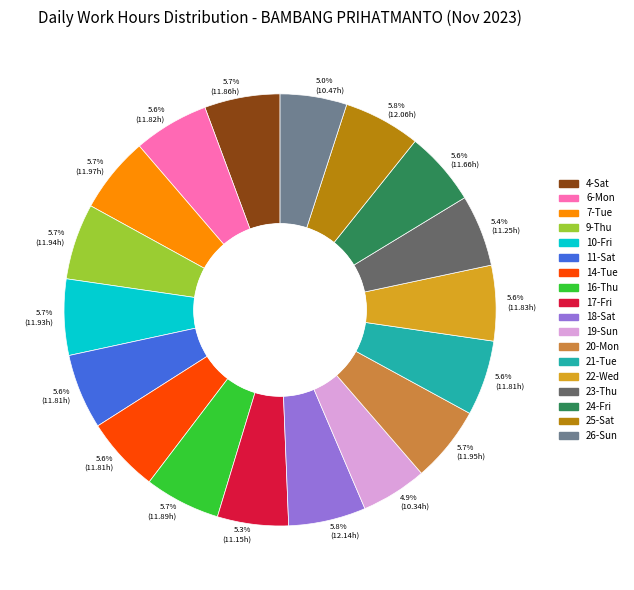

Is there any slice that represents more than half of the pie?

No